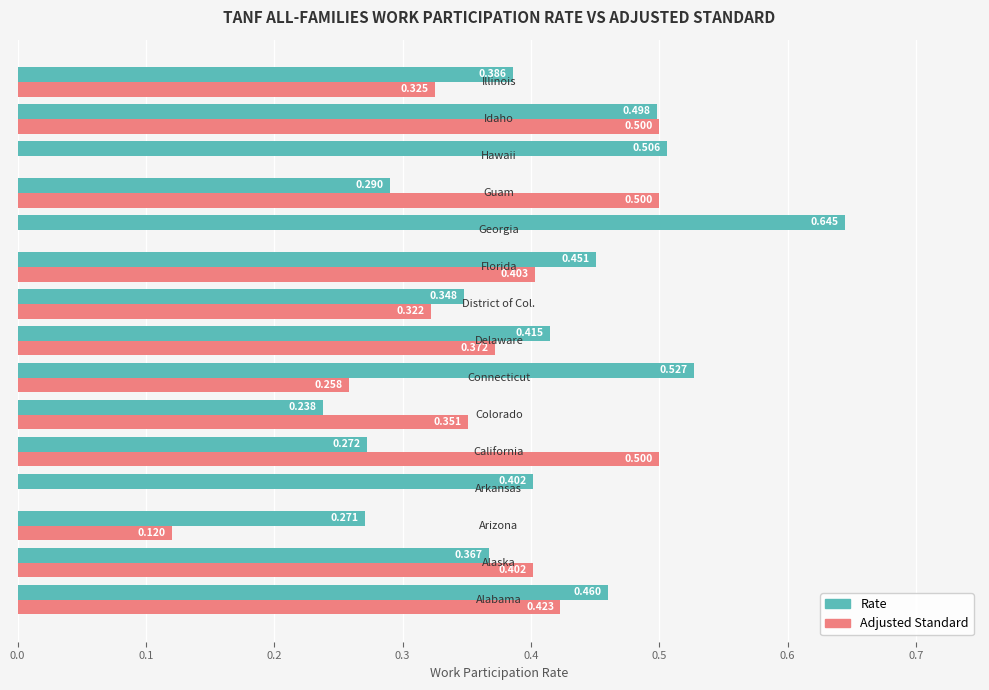

Which series has the largest total across all categories?

Rate